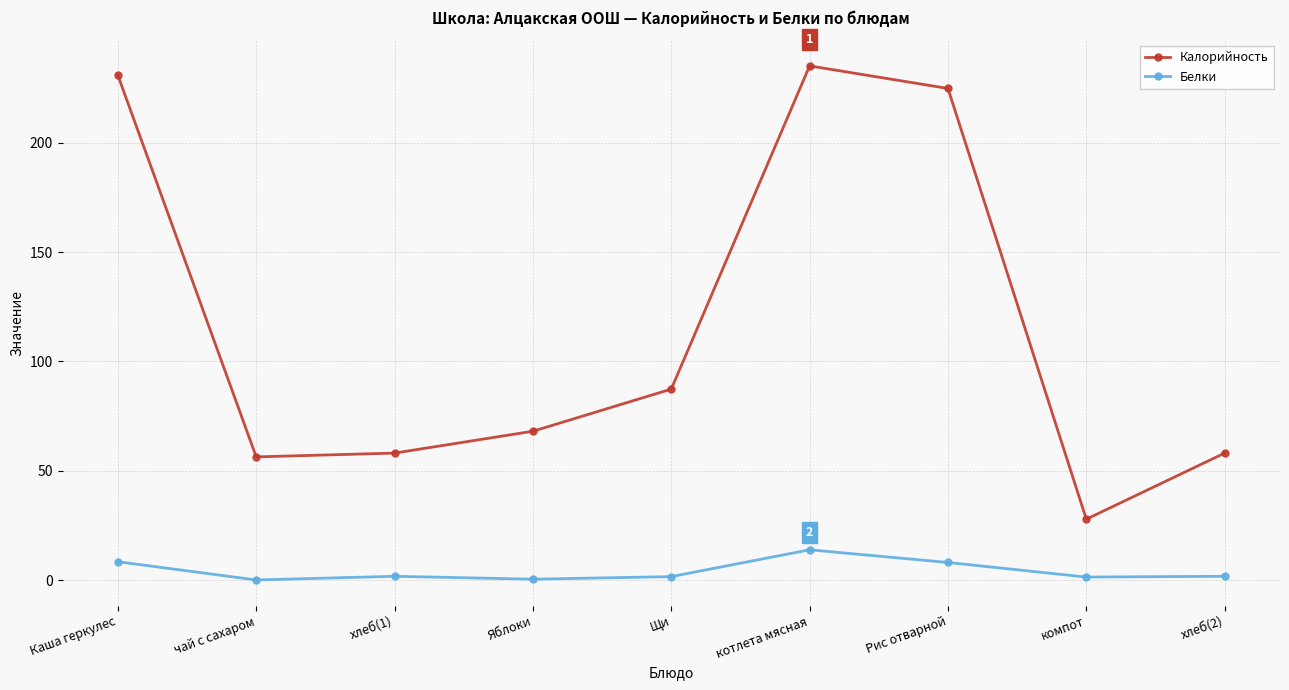

Which series has the largest total across all categories?

Калорийность